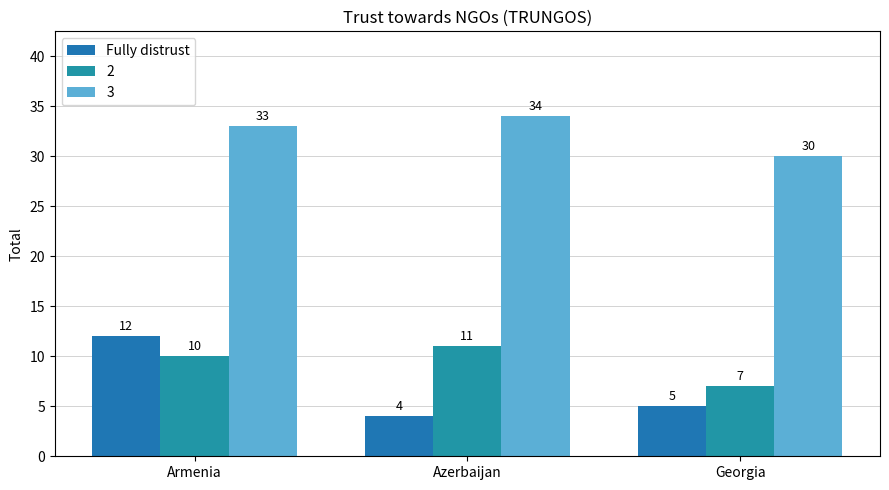

How many data points in 3 are less than 33?

1